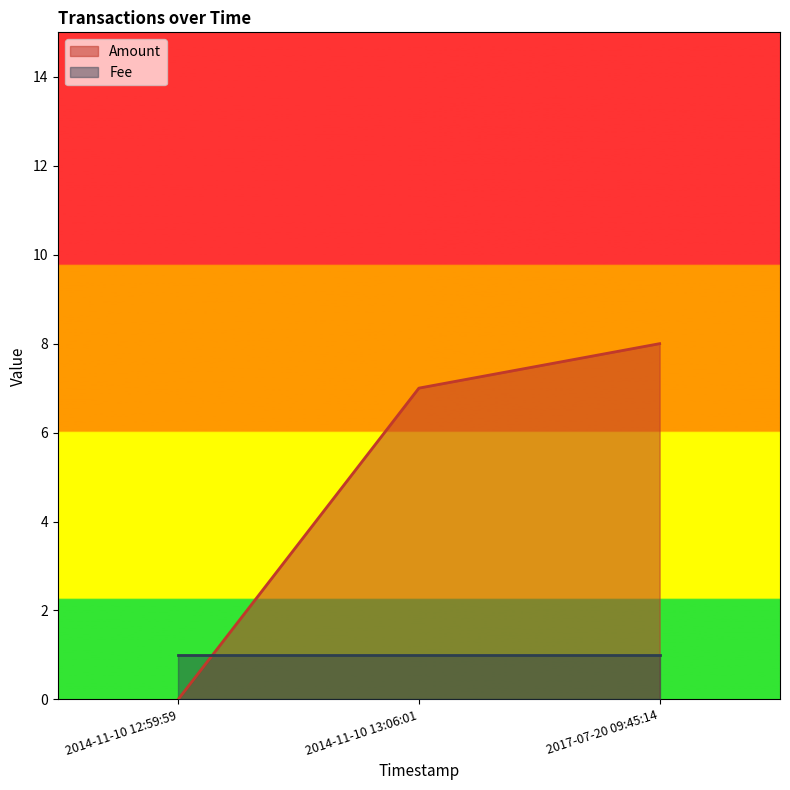

Does the chart have visible grid lines?

No